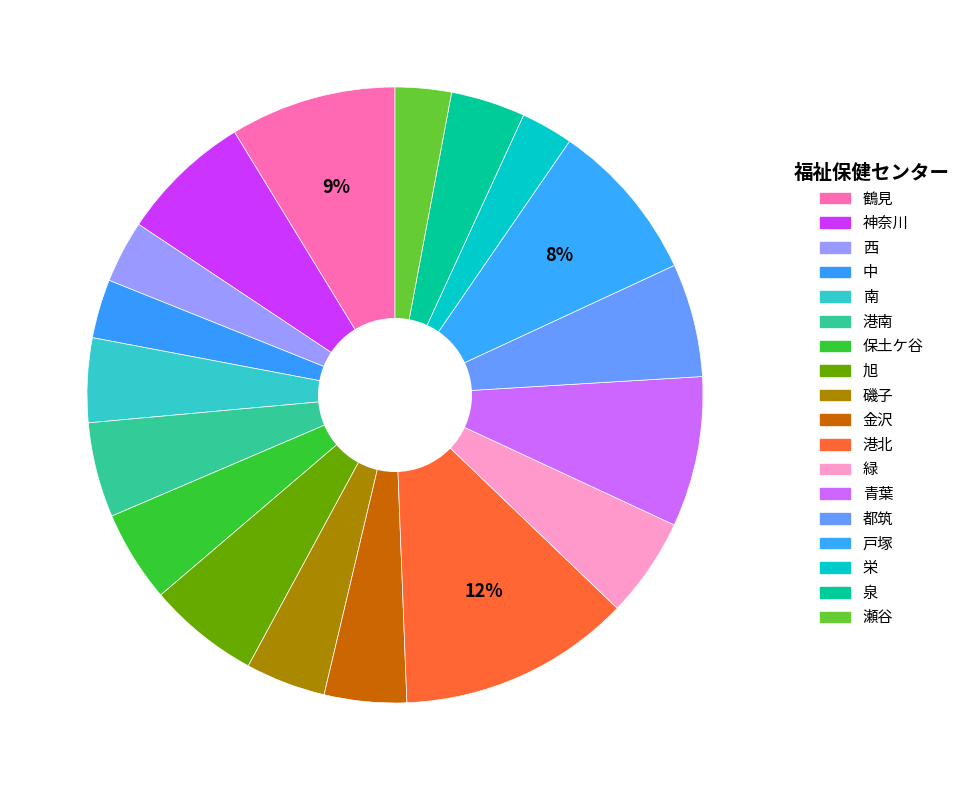

How many slices are in this pie chart?

18